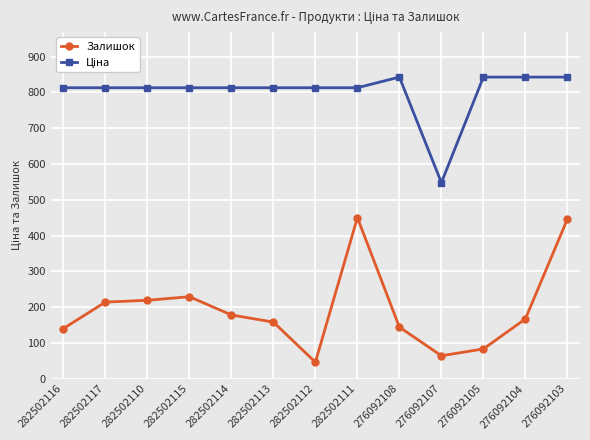

What is the value of the Залишок point at the 1st from the left?

140.0